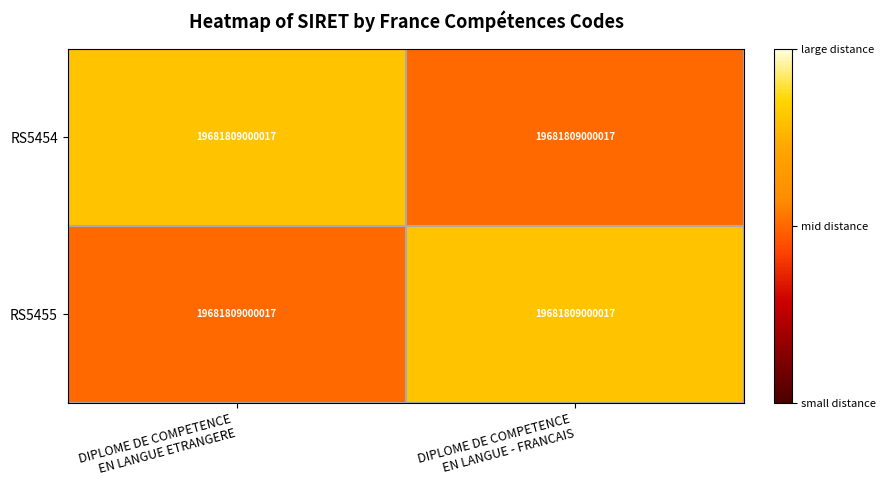

Which series has the largest range (max minus min)?

RS5454